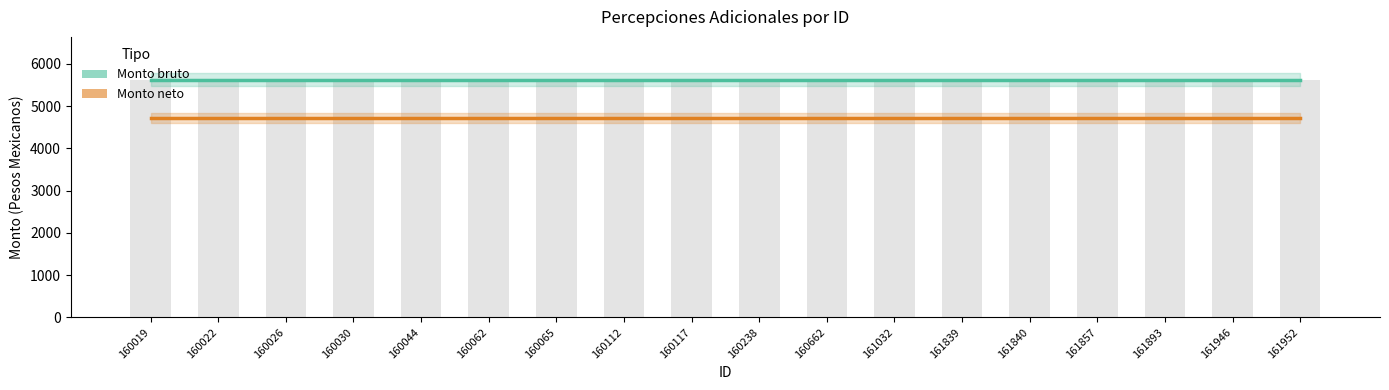

What is the minimum value for Monto neto?

4725